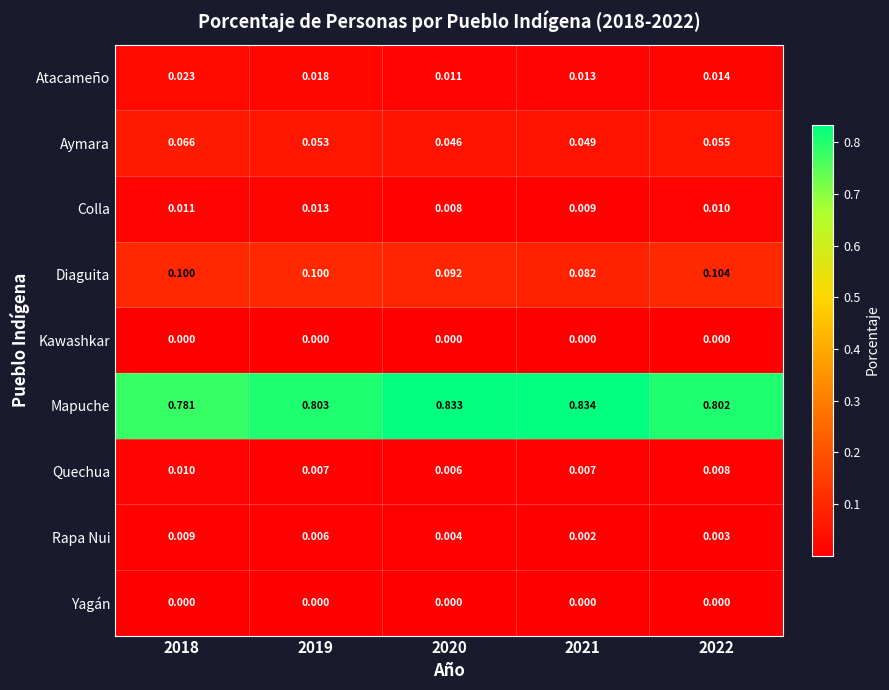

Which series has the largest total across all categories?

Mapuche